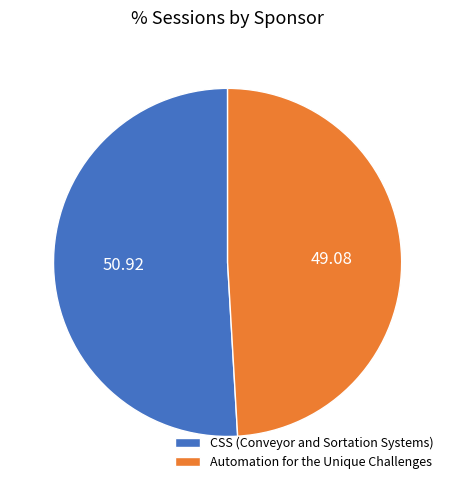

Does any single category account for the majority?

Yes